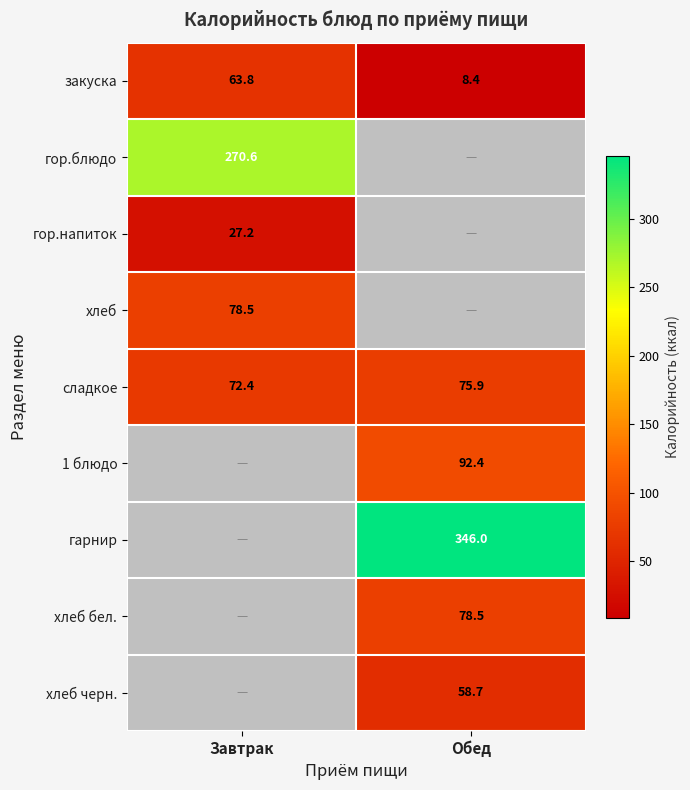

What value does the сладкое series have at Обед?

75.9